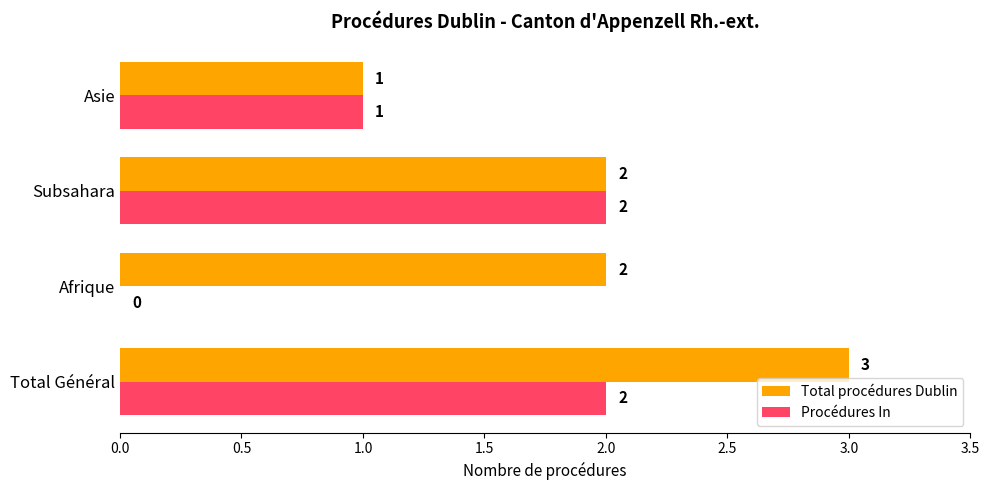

Where is Procédures In nearest to the value 1?

Asie